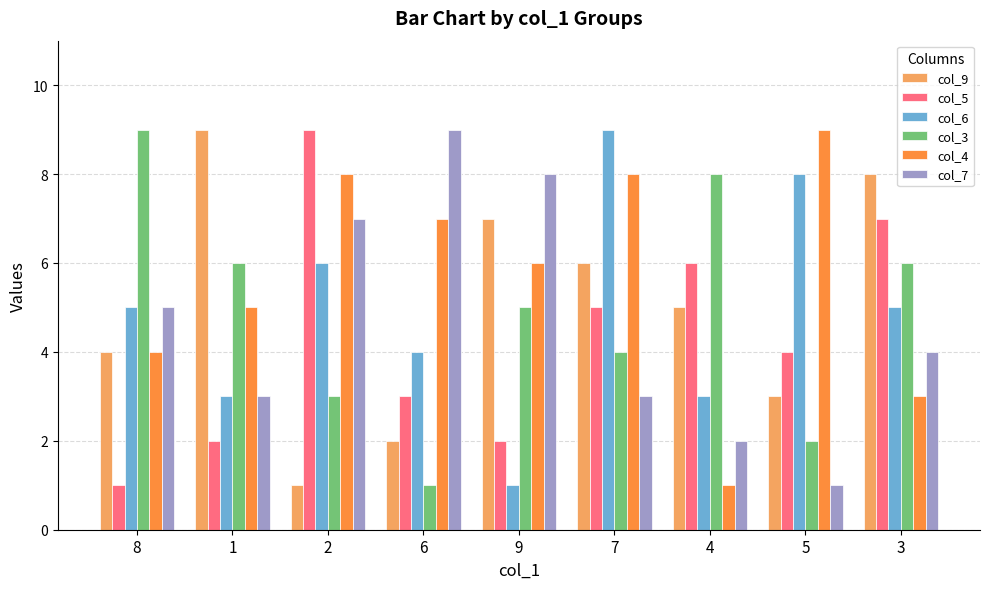

What are all the series names shown in the legend?

col_9, col_5, col_6, col_3, col_4, col_7